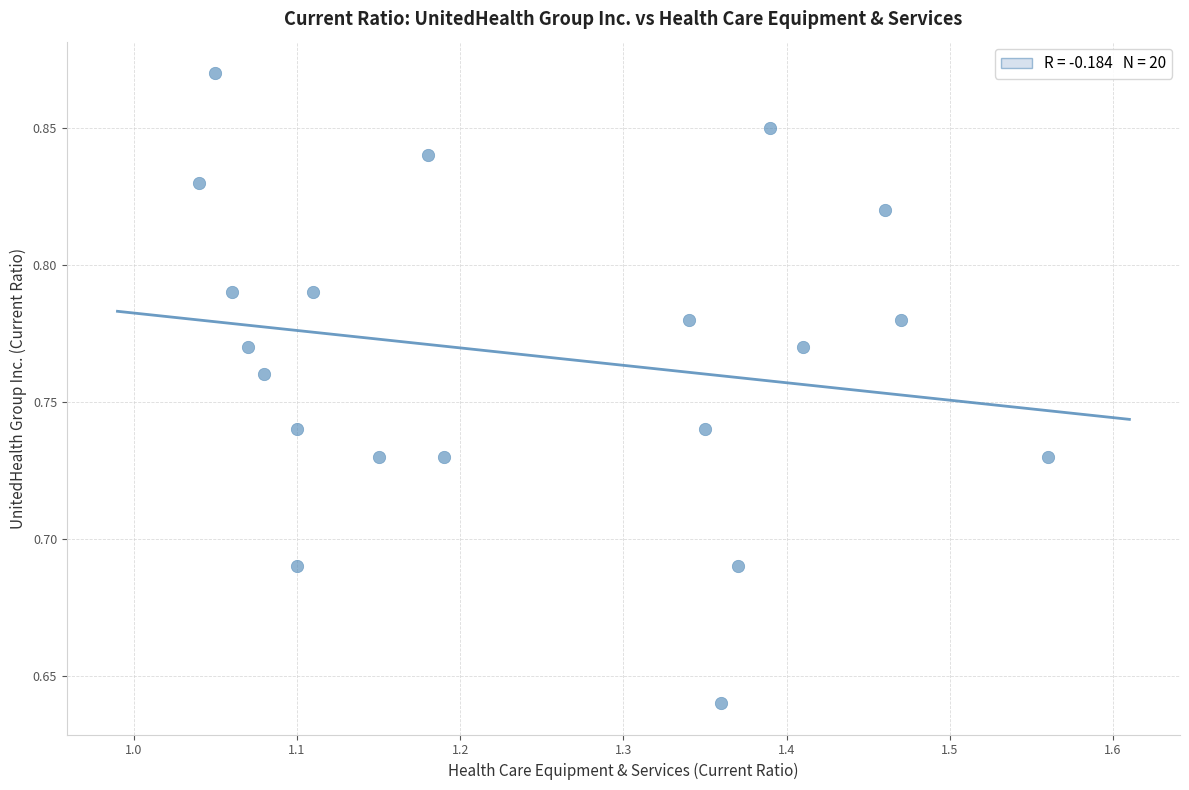

What is the range of X values (max minus min)?

0.5